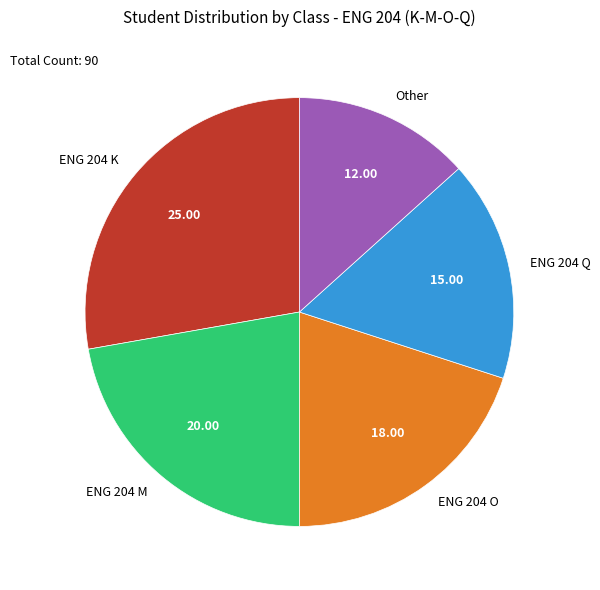

How many segments does this pie chart have?

5